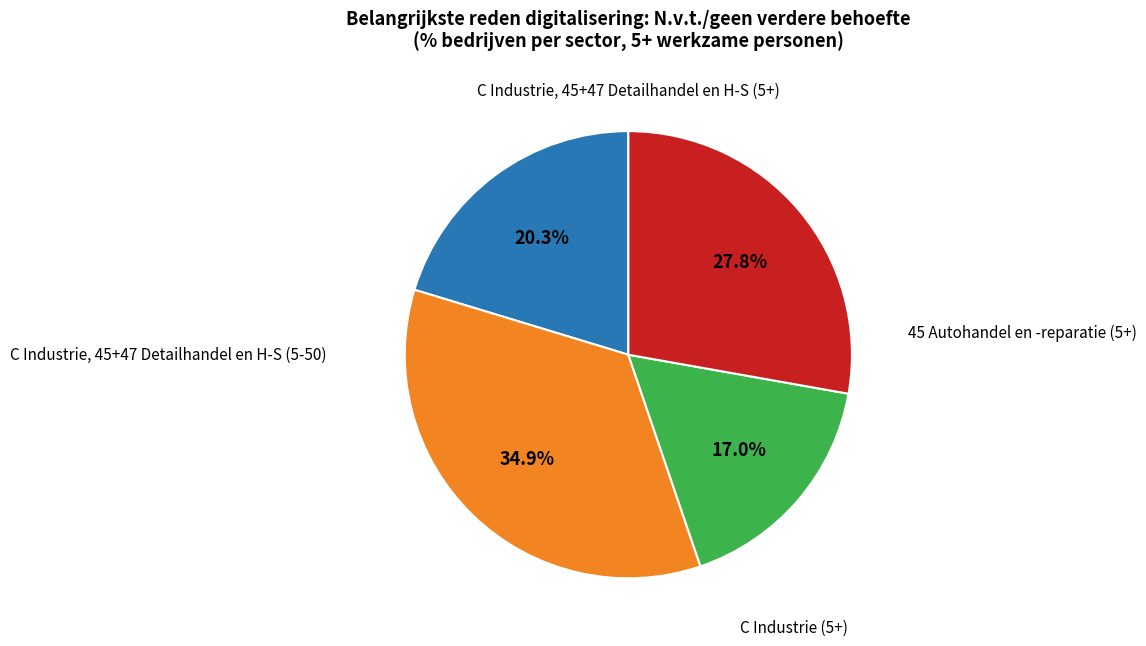

Is there any slice that represents more than half of the pie?

No